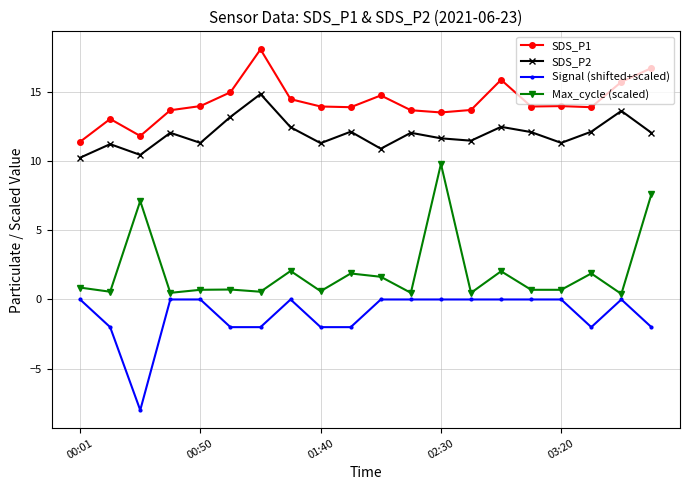

At how many categories does at least one series exceed 6?

20